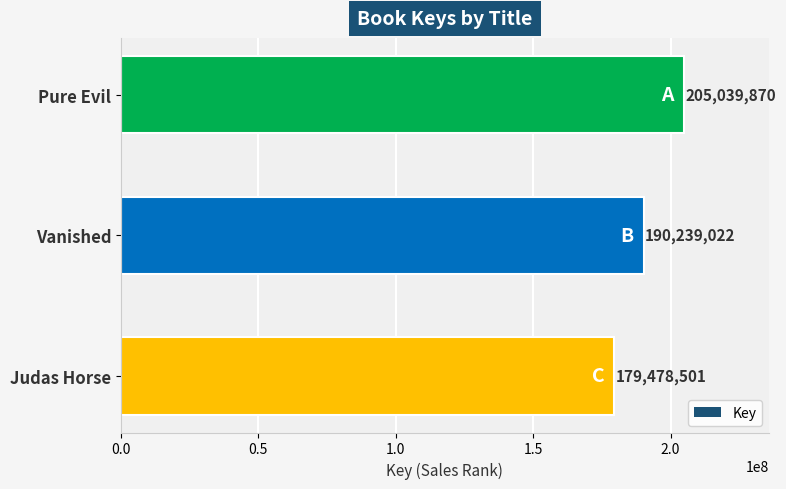

What is the label of the 1st bar from the bottom?

Judas Horse